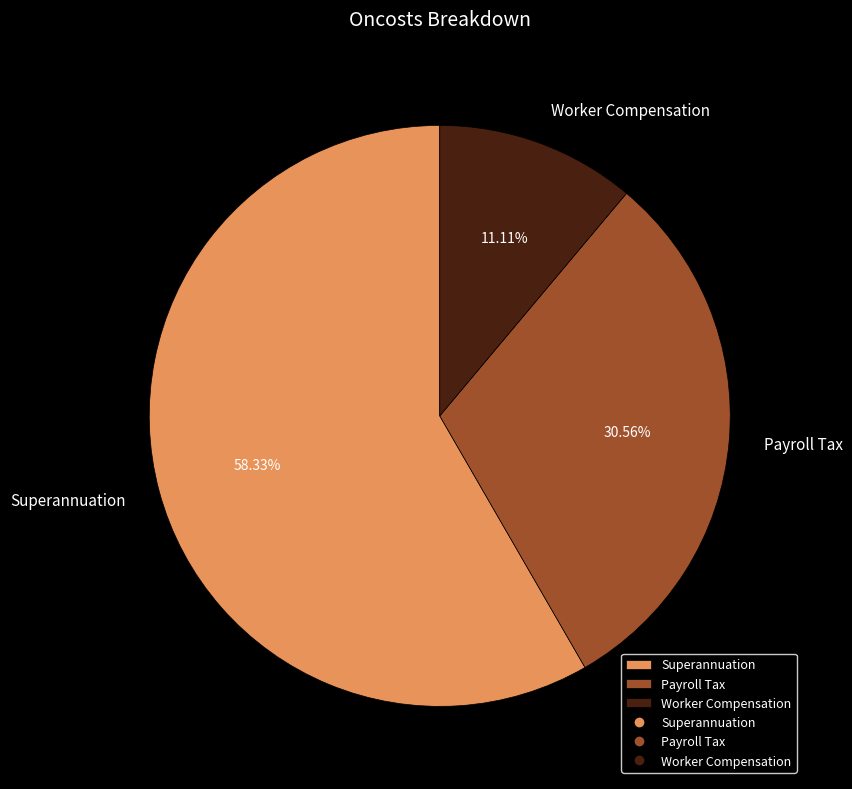

What percentage is the Payroll Tax slice, to the nearest percent?

31%